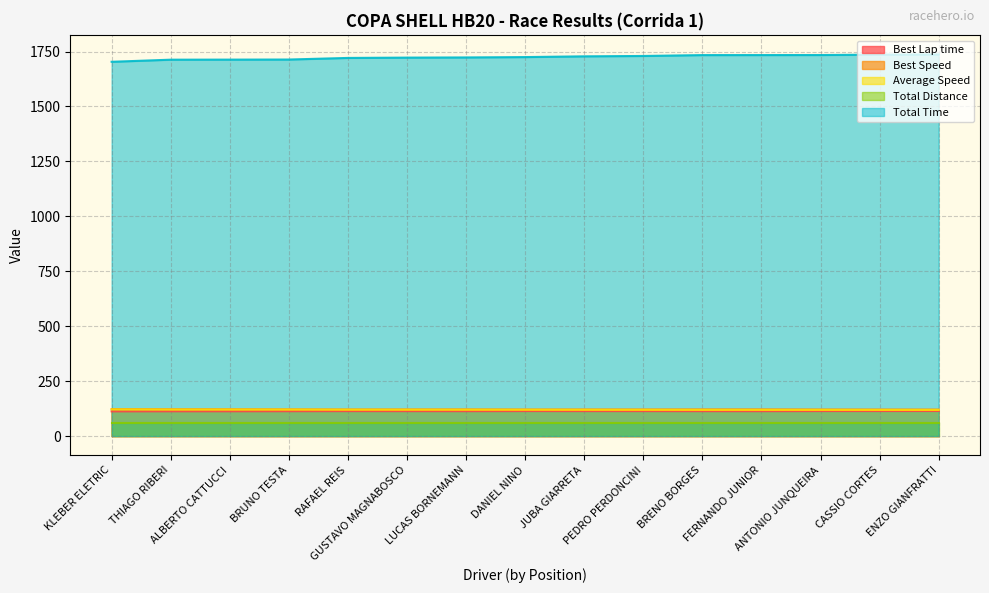

True or false: Average Speed and Best Speed intersect in this chart.

False